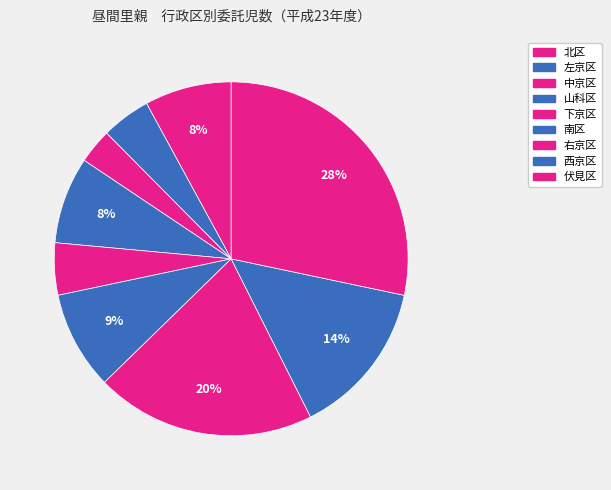

Count the number of slices in the pie.

9